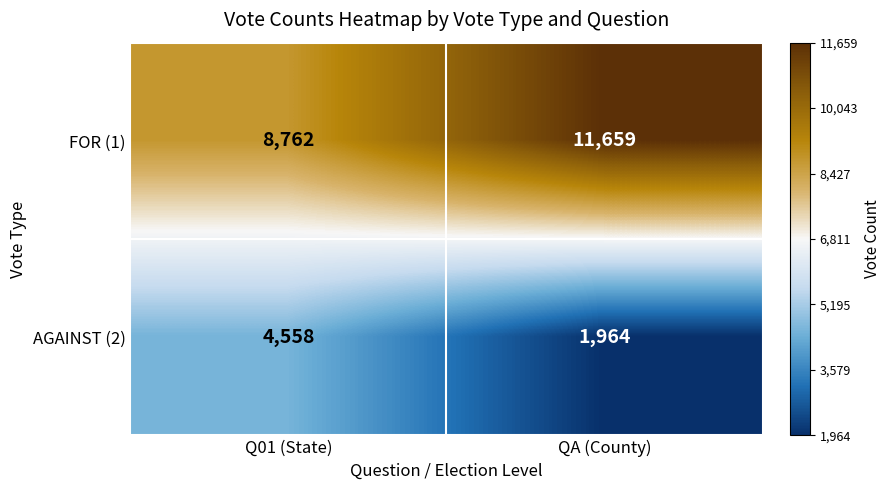

What is the sum of the AGAINST (2) values at QA (County) and Q01 (State)?

6522